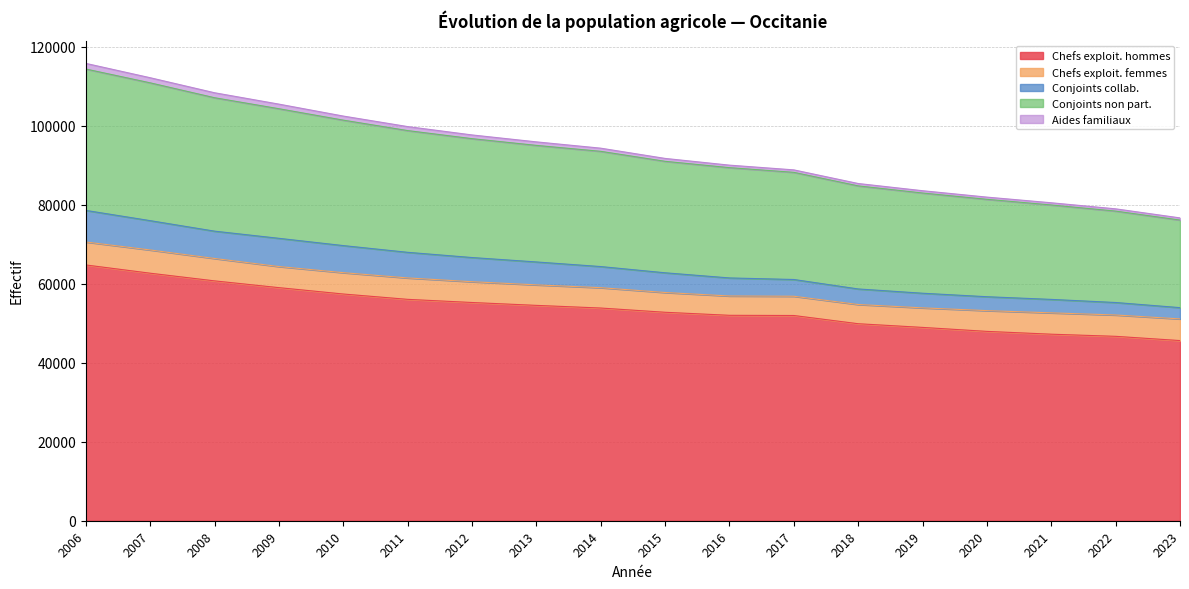

What is the total value across all series at 2012?

97683